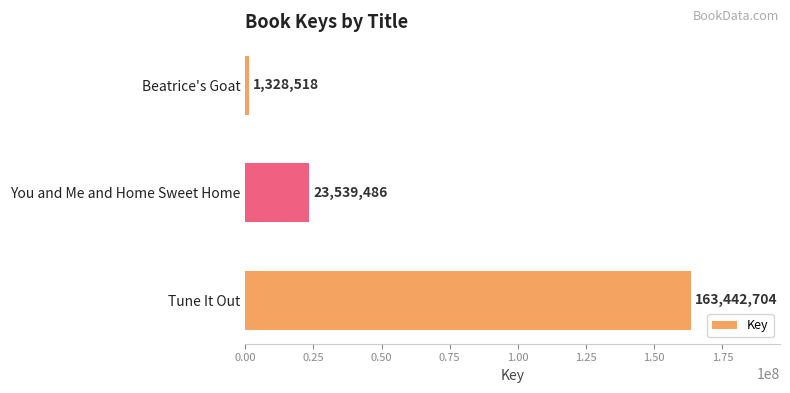

Rank the categories by value from lowest to highest.

Beatrice's Goat, You and Me and Home Sweet Home, Tune It Out